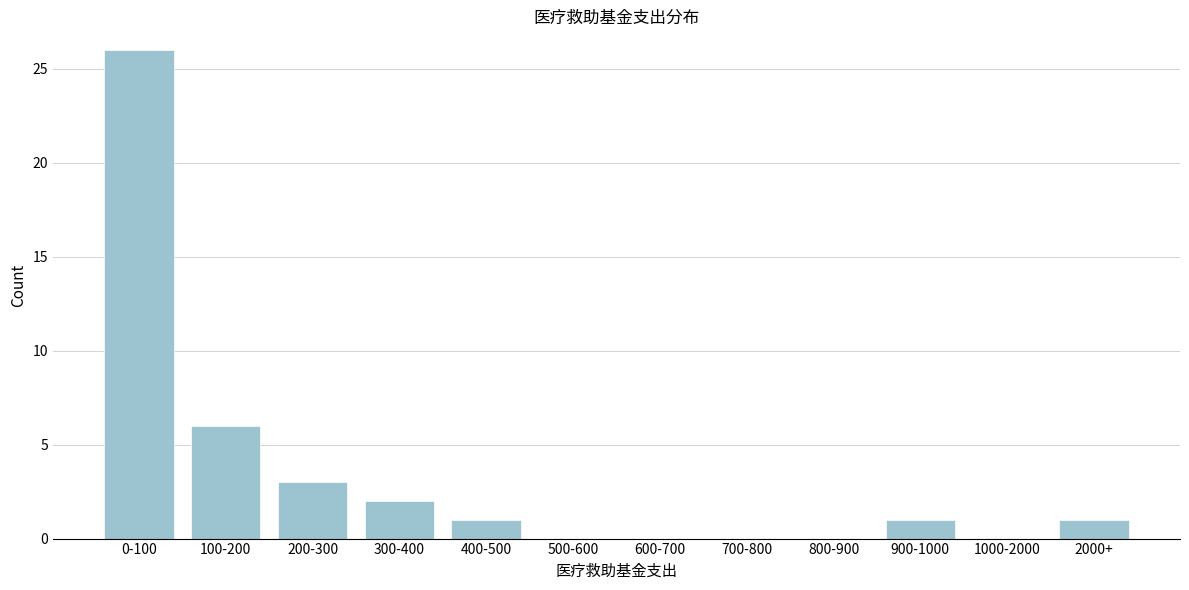

Reading left to right, what are all the values shown in this chart?

0-100=26	100-200=6	200-300=3	300-400=2	400-500=1	500-600=0	600-700=0	700-800=0	800-900=0	900-1000=1	1000-2000=0	2000+=1